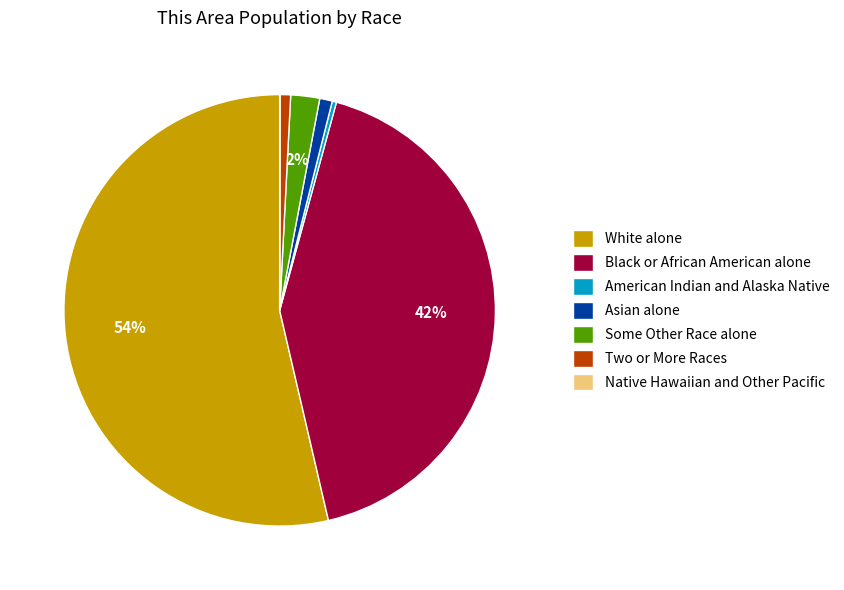

Between Some Other Race alone and American Indian and Alaska Native, which is larger?

Some Other Race alone